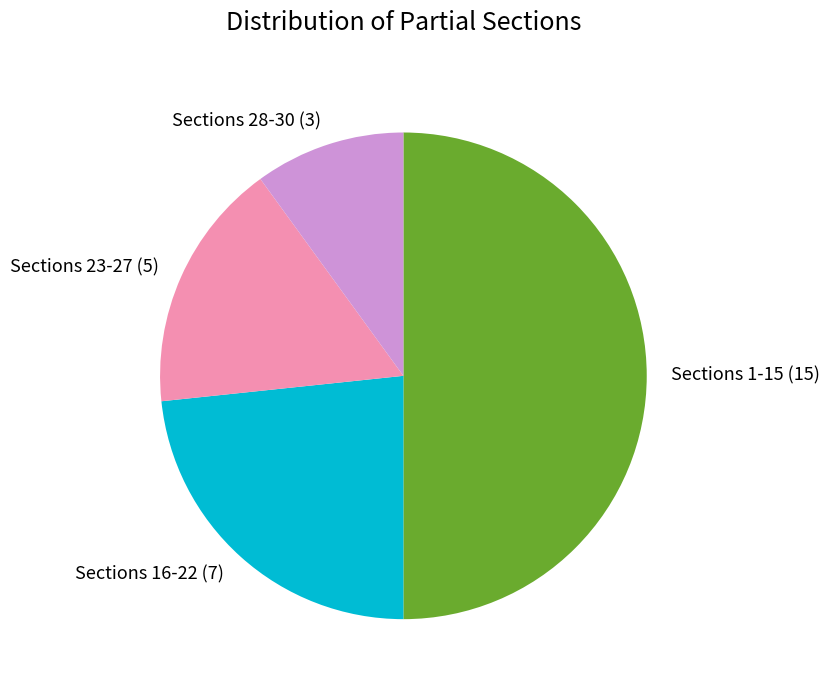

Which category has the biggest portion of the pie?

Sections 1-15 (15)